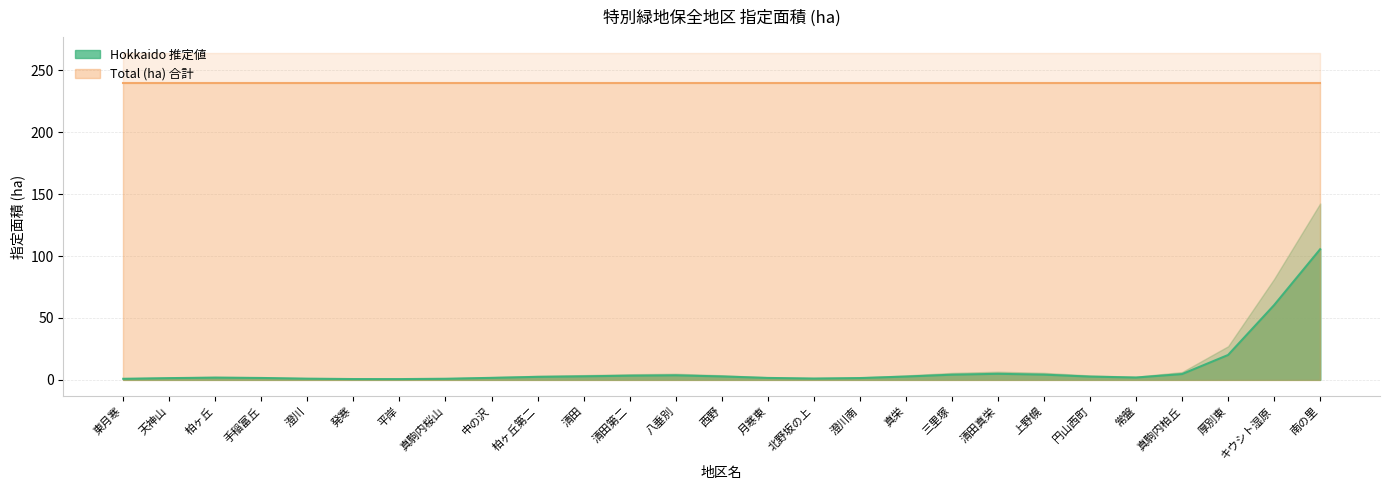

Which has a higher value, 真駒内桜山 or キウシト湿原?

キウシト湿原